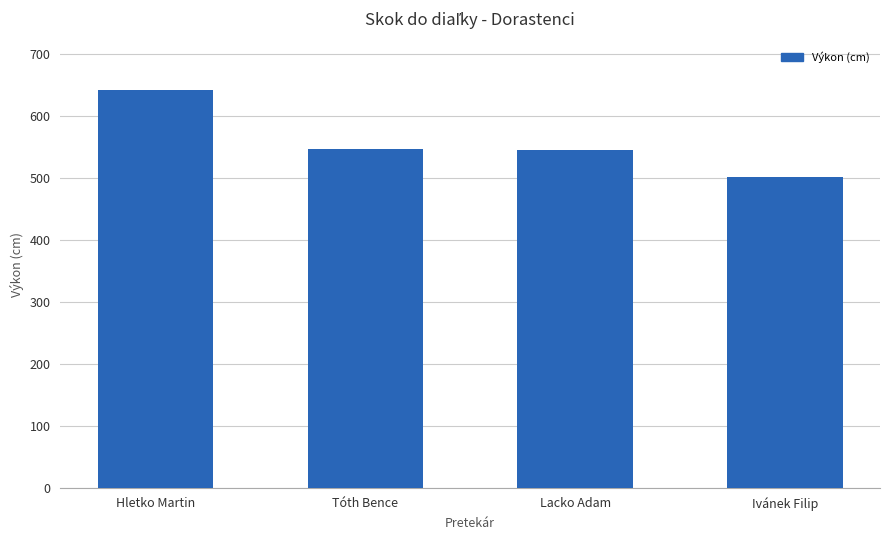

Which category has the highest value across all series?

Hletko Martin